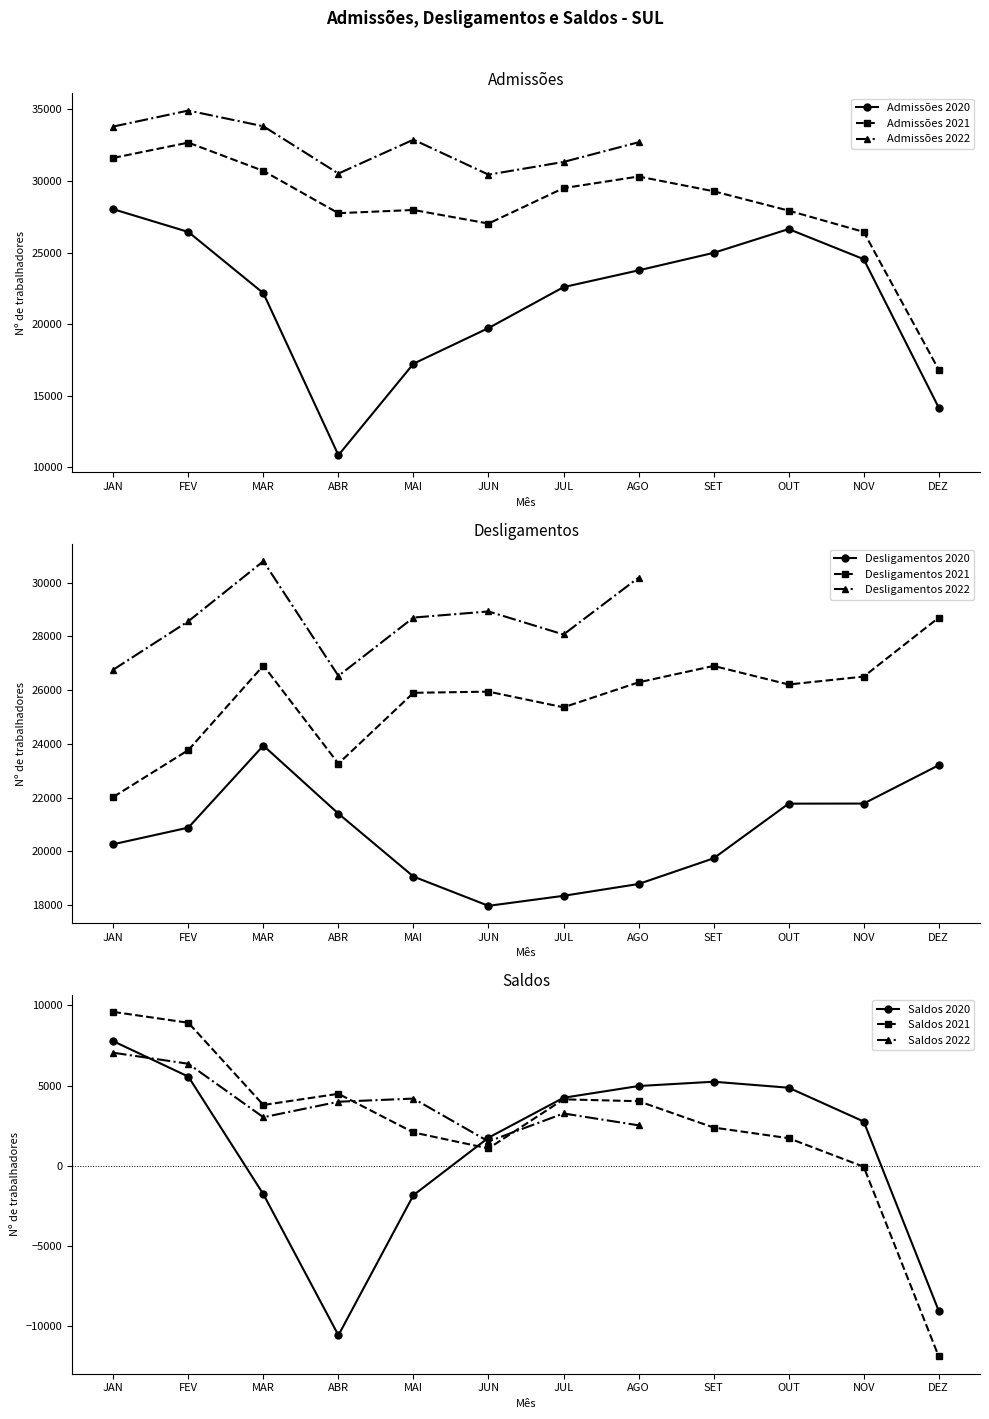

Which category has the highest value across all series?

FEV